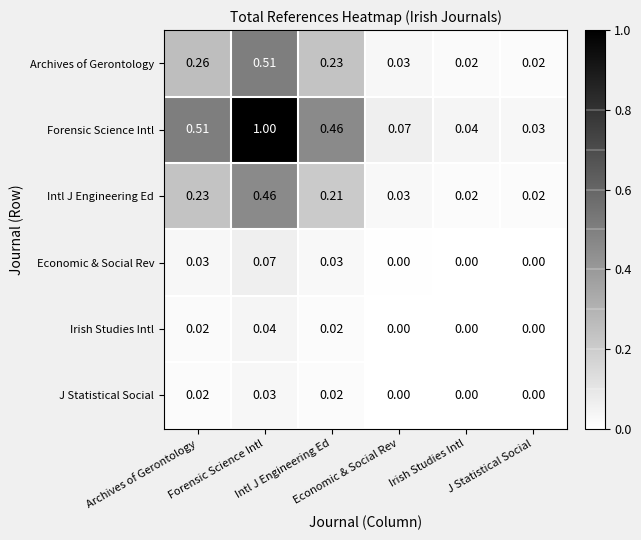

How many data points does each series have?

6